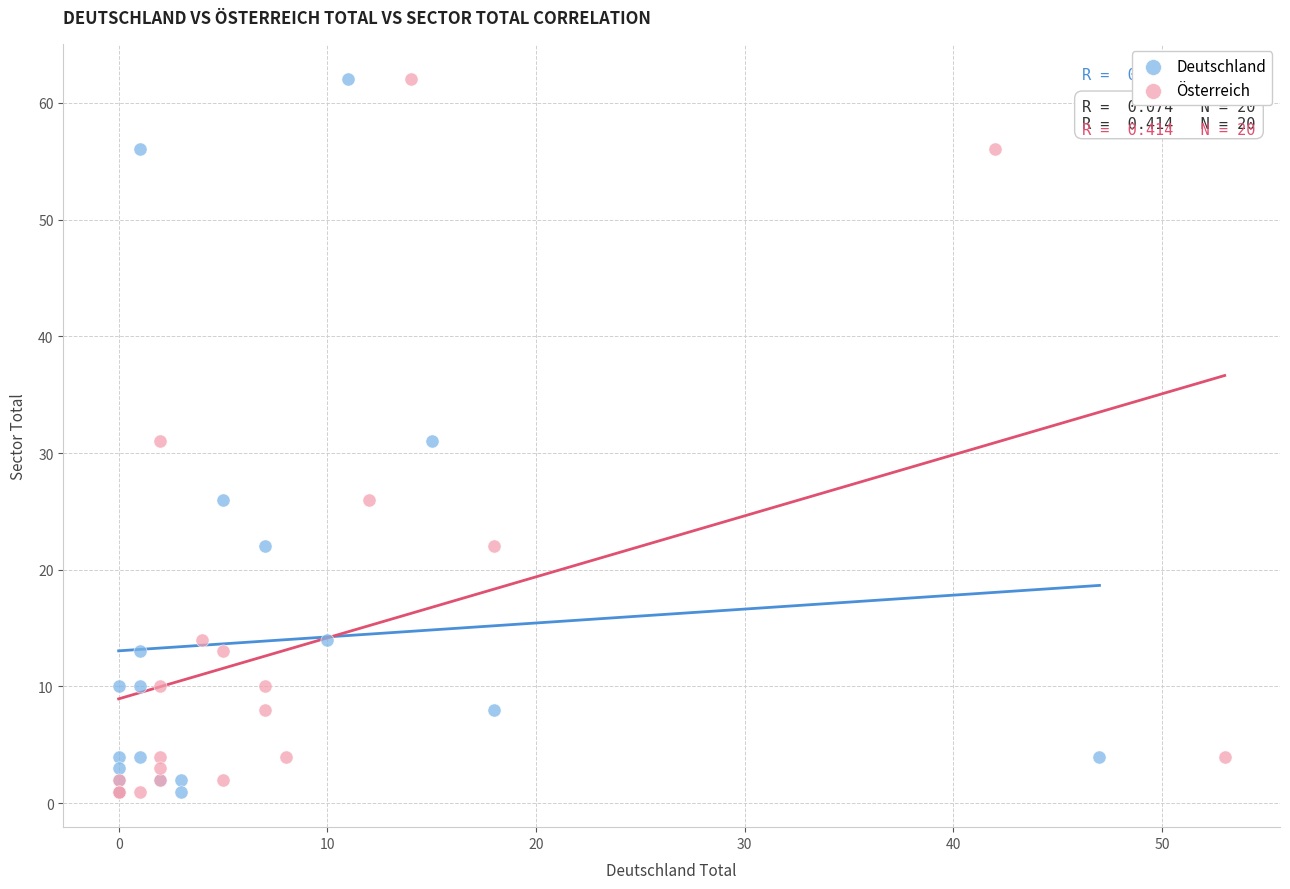

What are all the series names shown in the legend?

Deutschland, Österreich